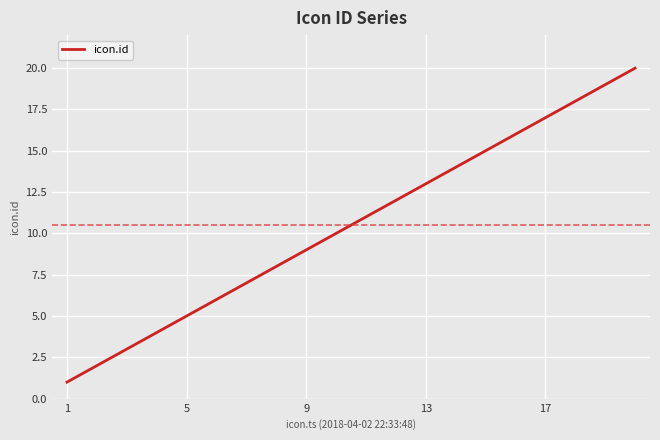

What is the sum of all values?

210